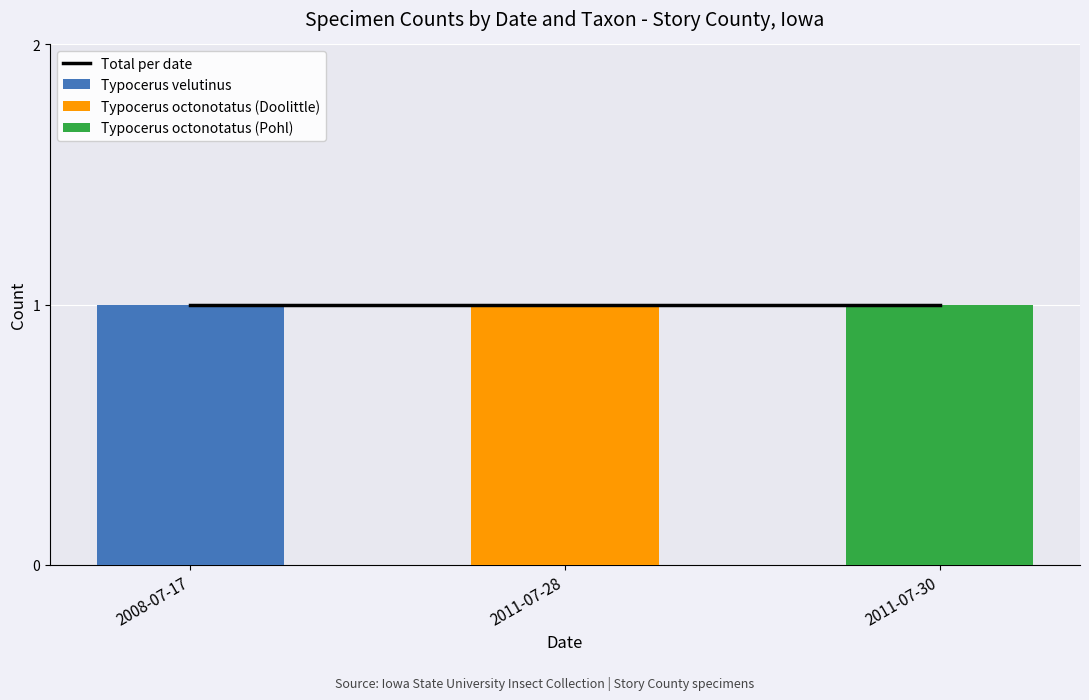

Is it true that Typocerus octonotatus (Pohl) equals 0 at 2008-07-17?

True